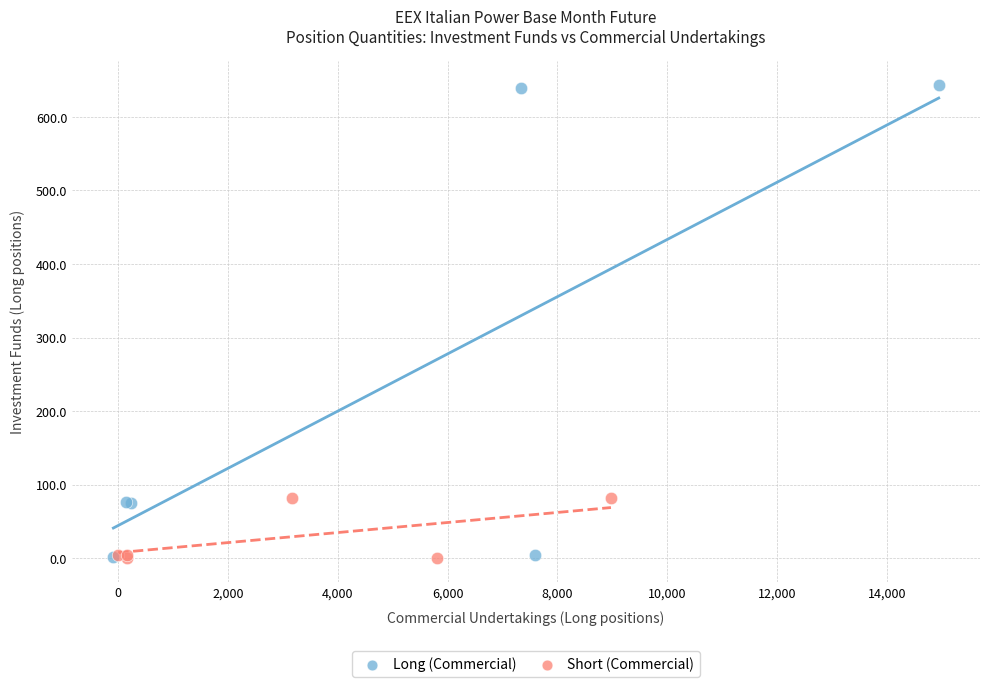

Which series contains the highest Y value?

Long (Commercial)